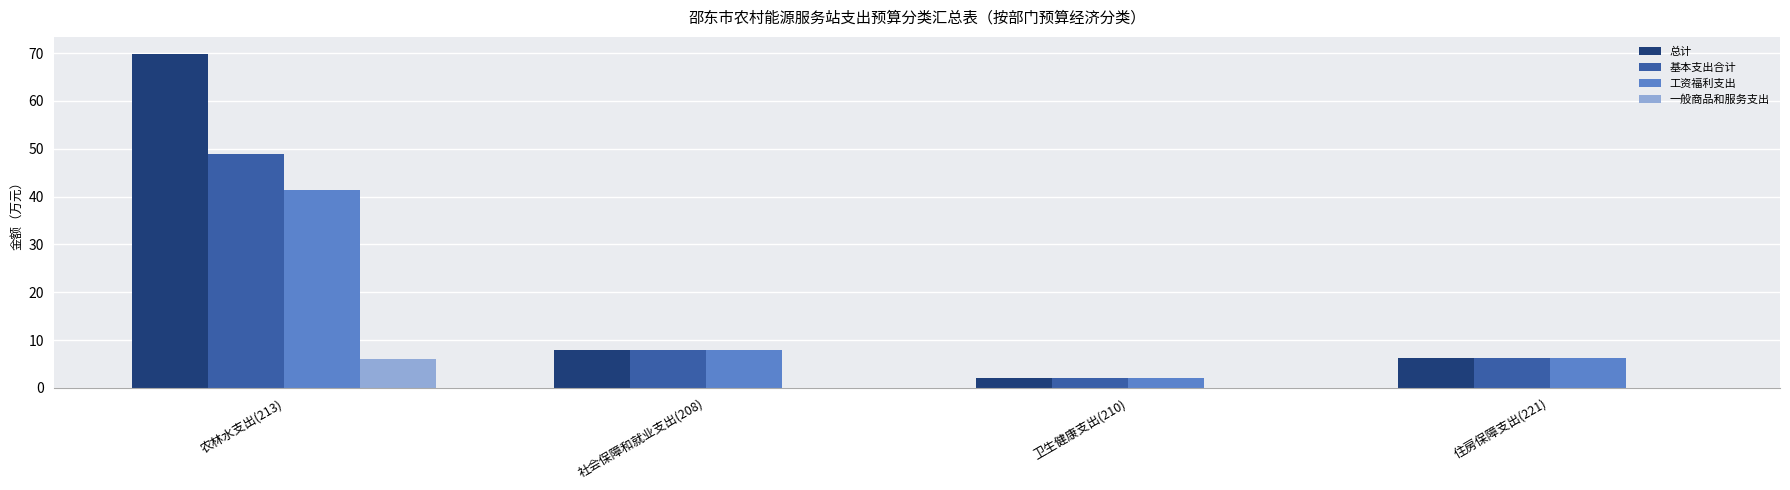

Which series changed the most between 农林水支出(213) and 住房保障支出(221)?

总计